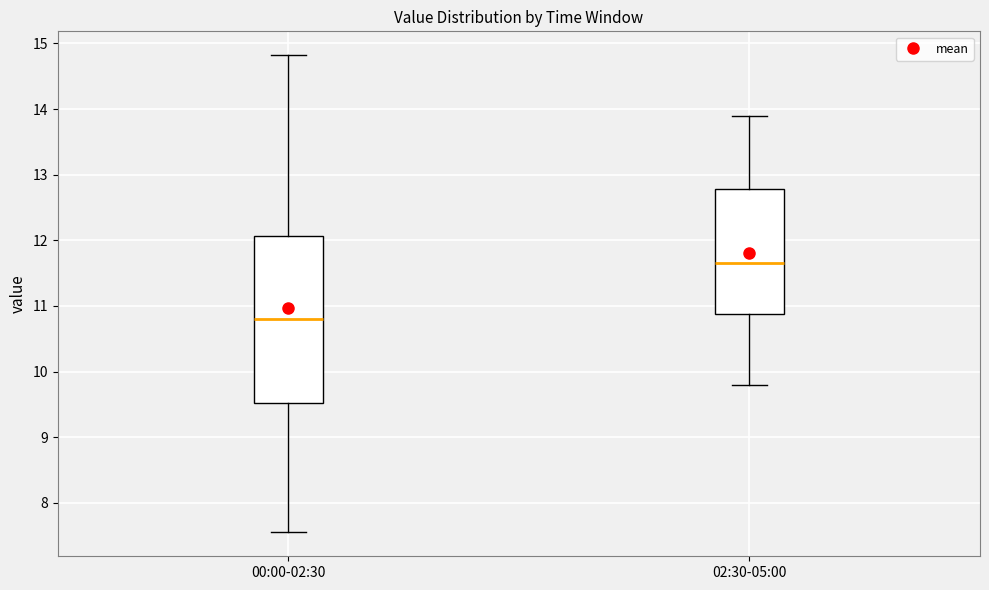

Comparing the boxes themselves (not the whiskers), which one is the tallest?

00:00-02:30